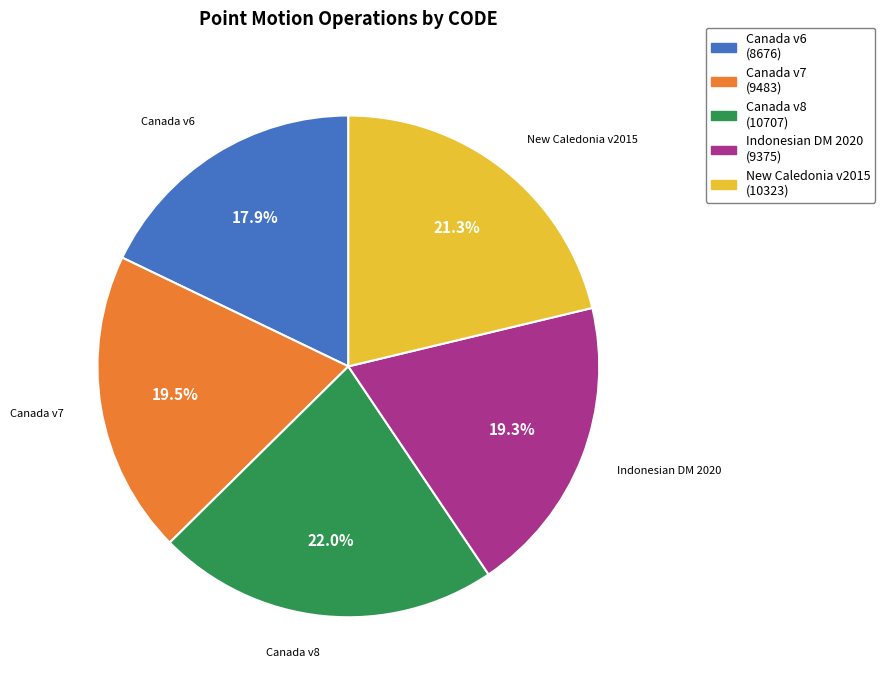

Is there any slice that represents more than half of the pie?

No